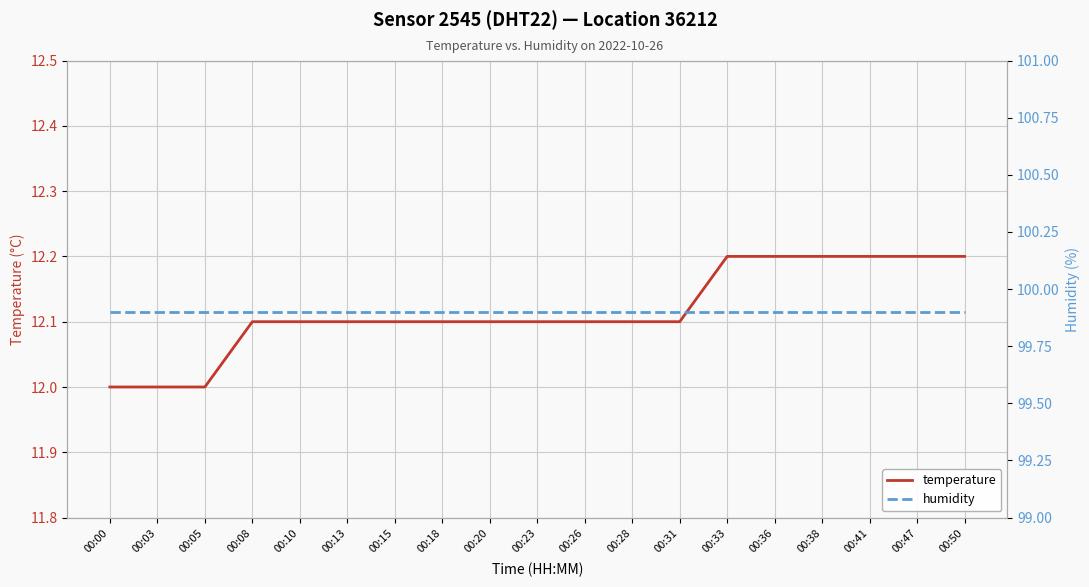

List the series in order of their peak value, lowest first.

temperature, humidity